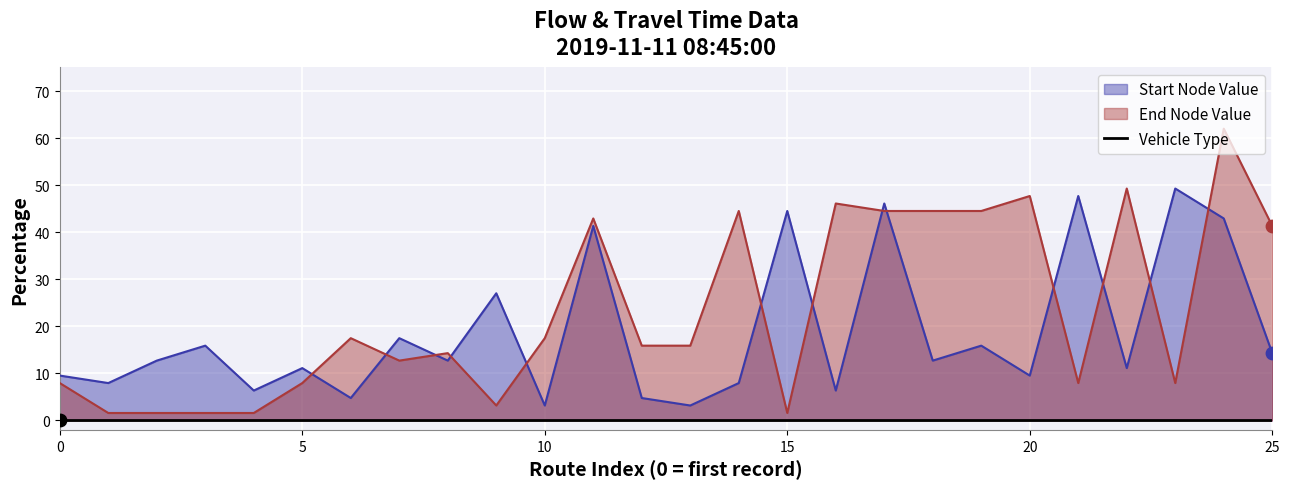

Is the value of Vehicle Type at 23 greater than the value of Start Node Value at 11?

No